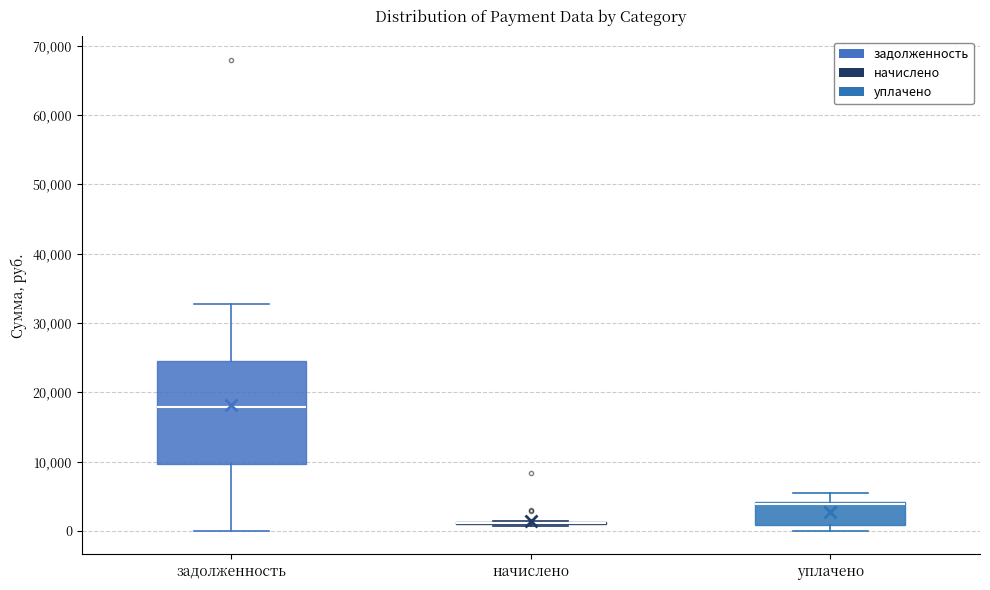

Comparing the boxes themselves (not the whiskers), which one is the tallest?

задолженность